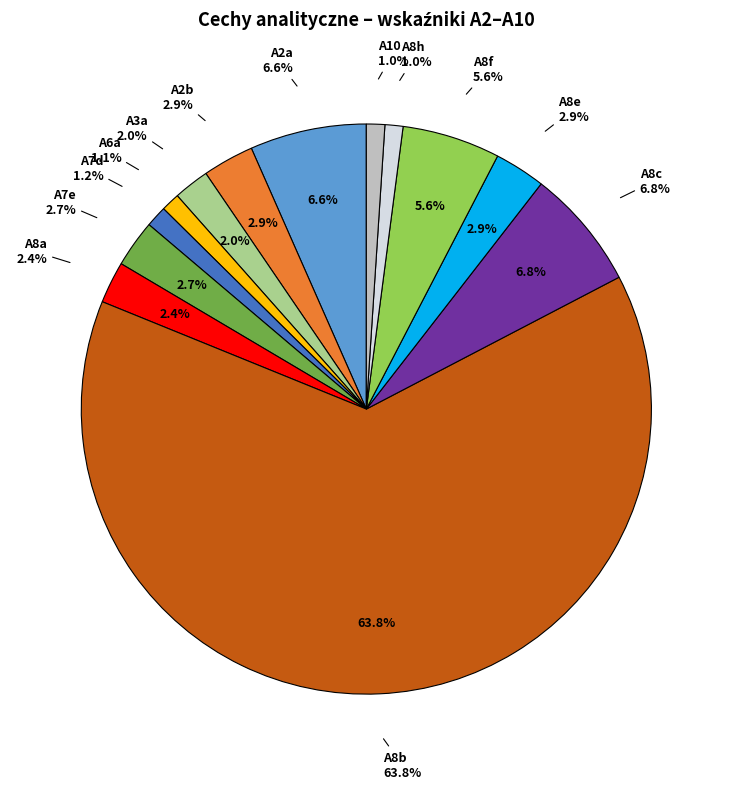

To the nearest percent, what portion does A6a represent?

1%